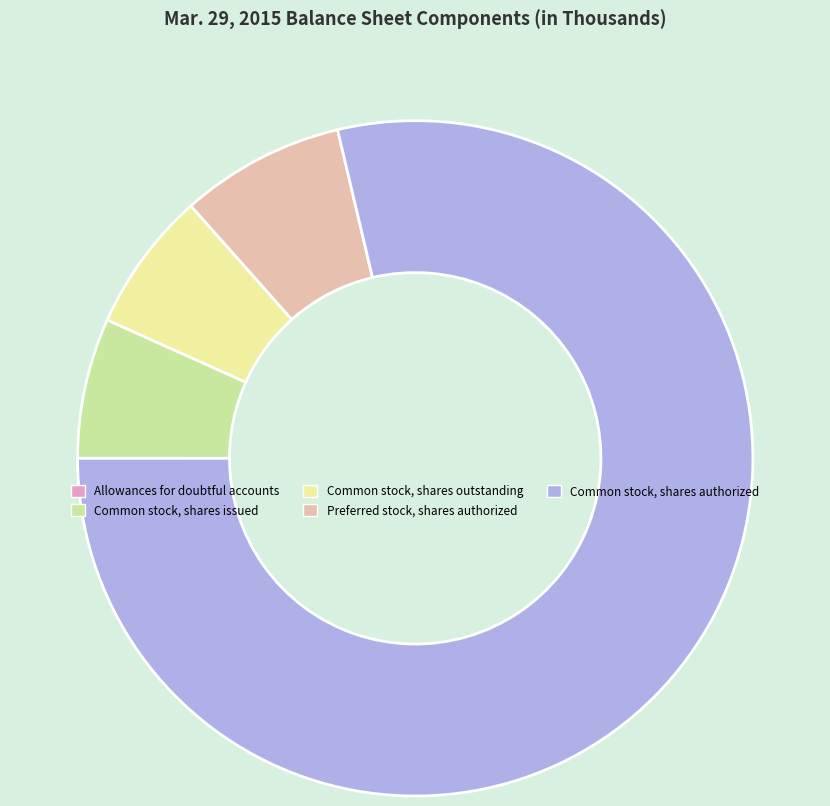

Is there any slice that represents more than half of the pie?

Yes